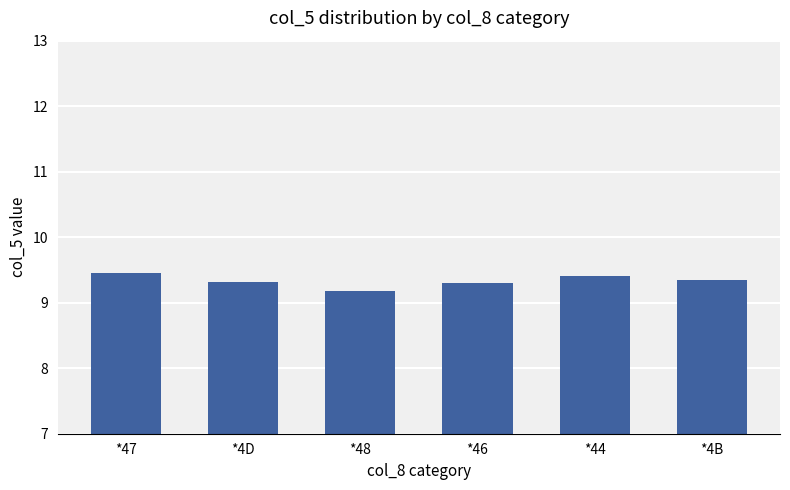

What is the greatest value displayed?

9.5